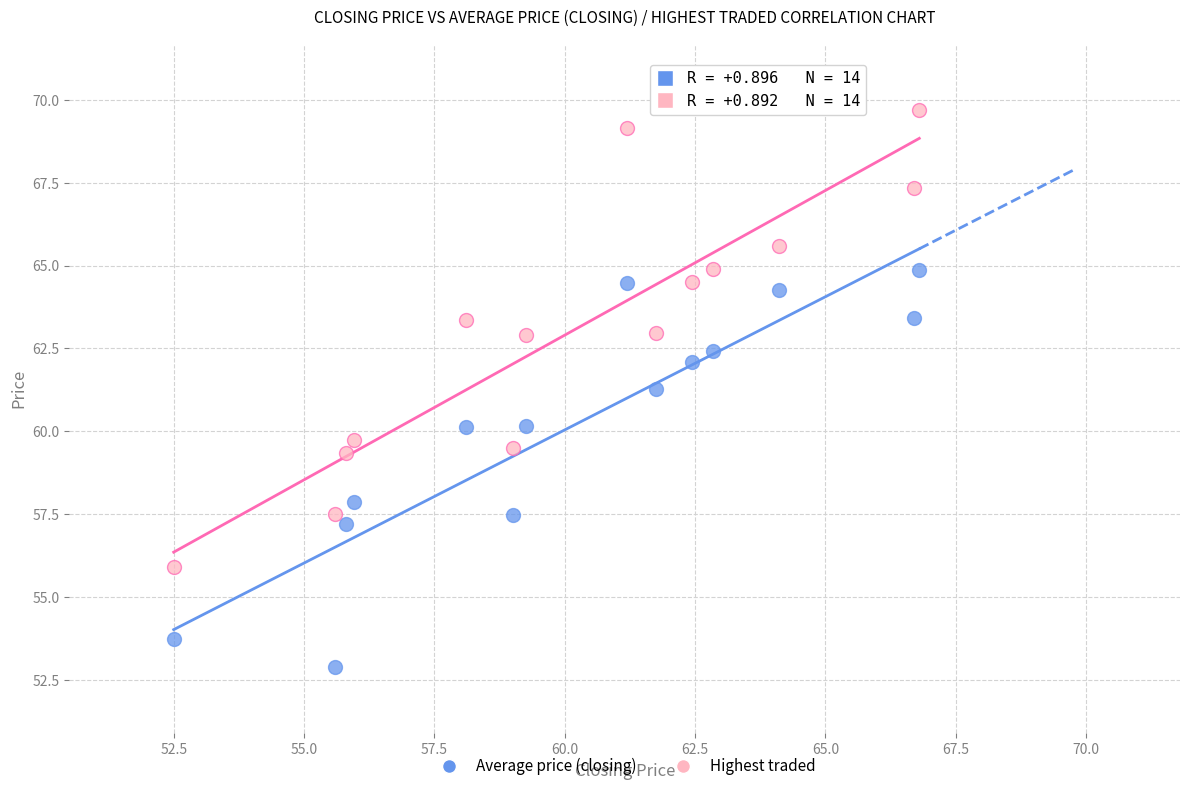

Which series has the largest Y range (max minus min)?

Highest traded